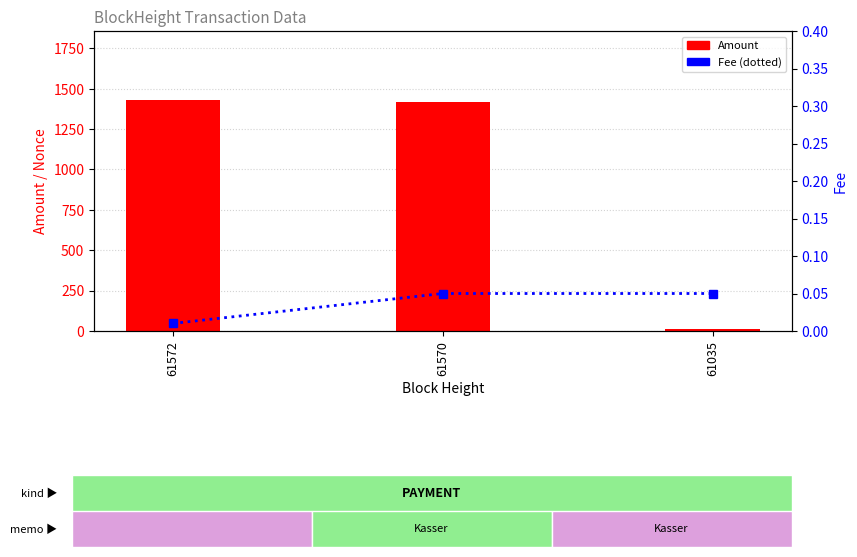

How many categories are shown in the chart?

3